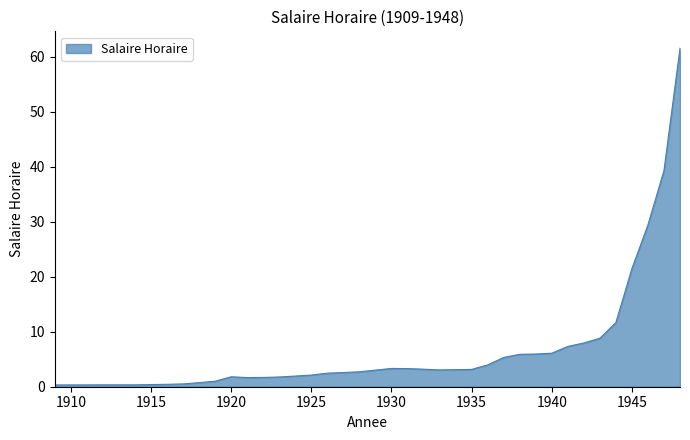

Where does the data first go above 3?

1929